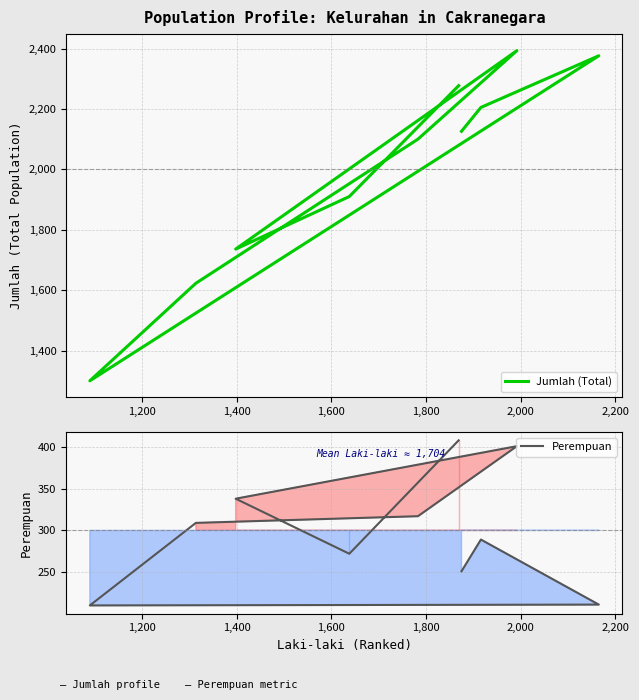

At how many categories does at least one series exceed 658?

10